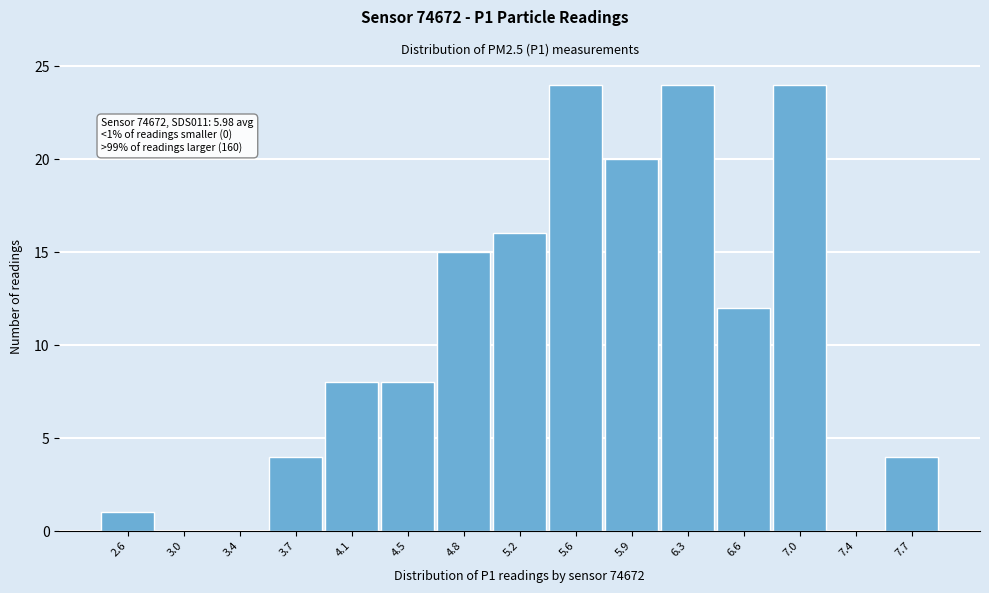

Reading left to right, list all the values displayed in this chart.

2.6=1	3.0=0	3.4=0	3.7=4	4.1=8	4.5=8	4.8=15	5.2=16	5.6=24	5.9=20	6.3=24	6.6=12	7.0=24	7.4=0	7.7=4